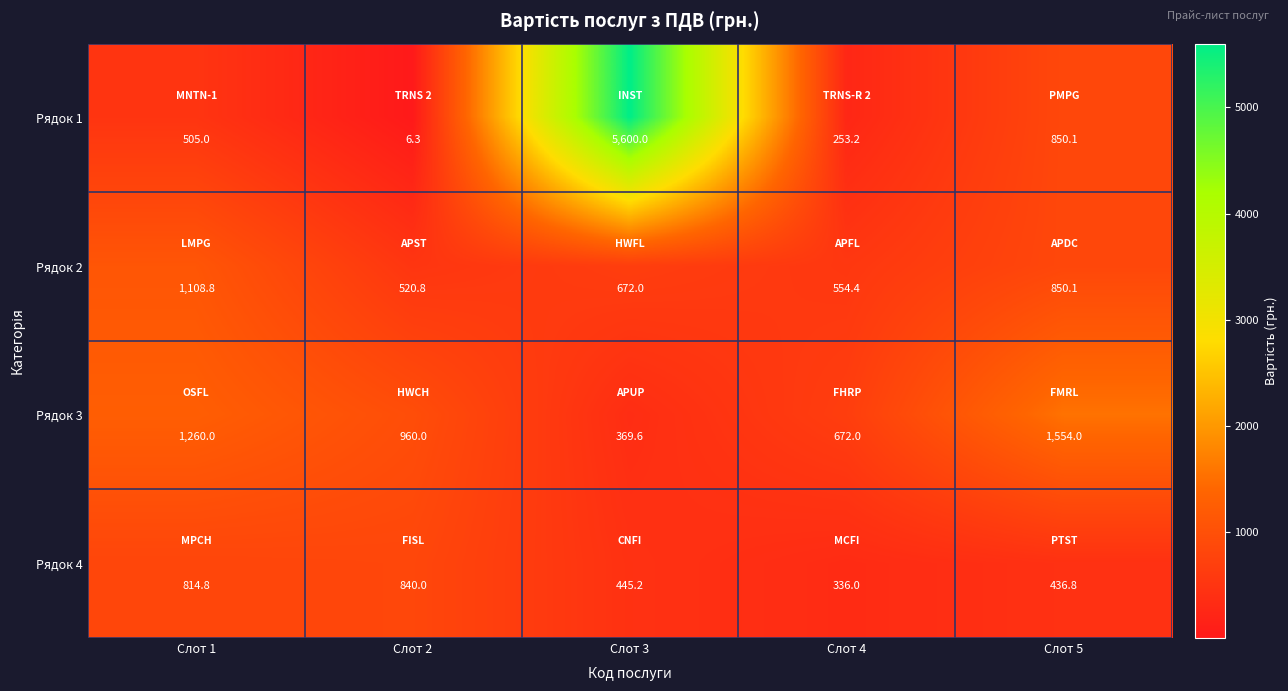

Rank the series at Слот 1 from highest to lowest value.

Рядок 3, Рядок 2, Рядок 4, Рядок 1